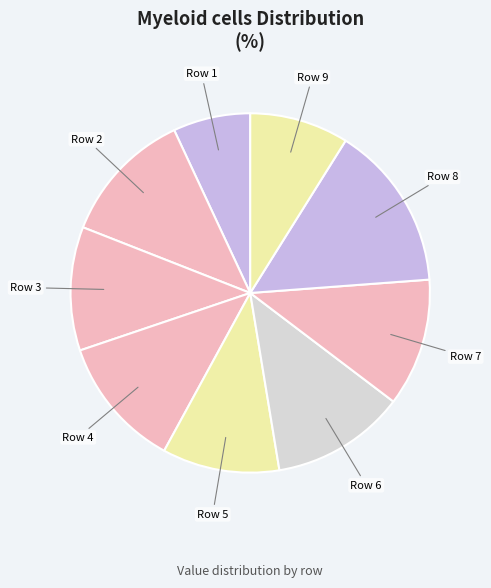

How many segments does this pie chart have?

9